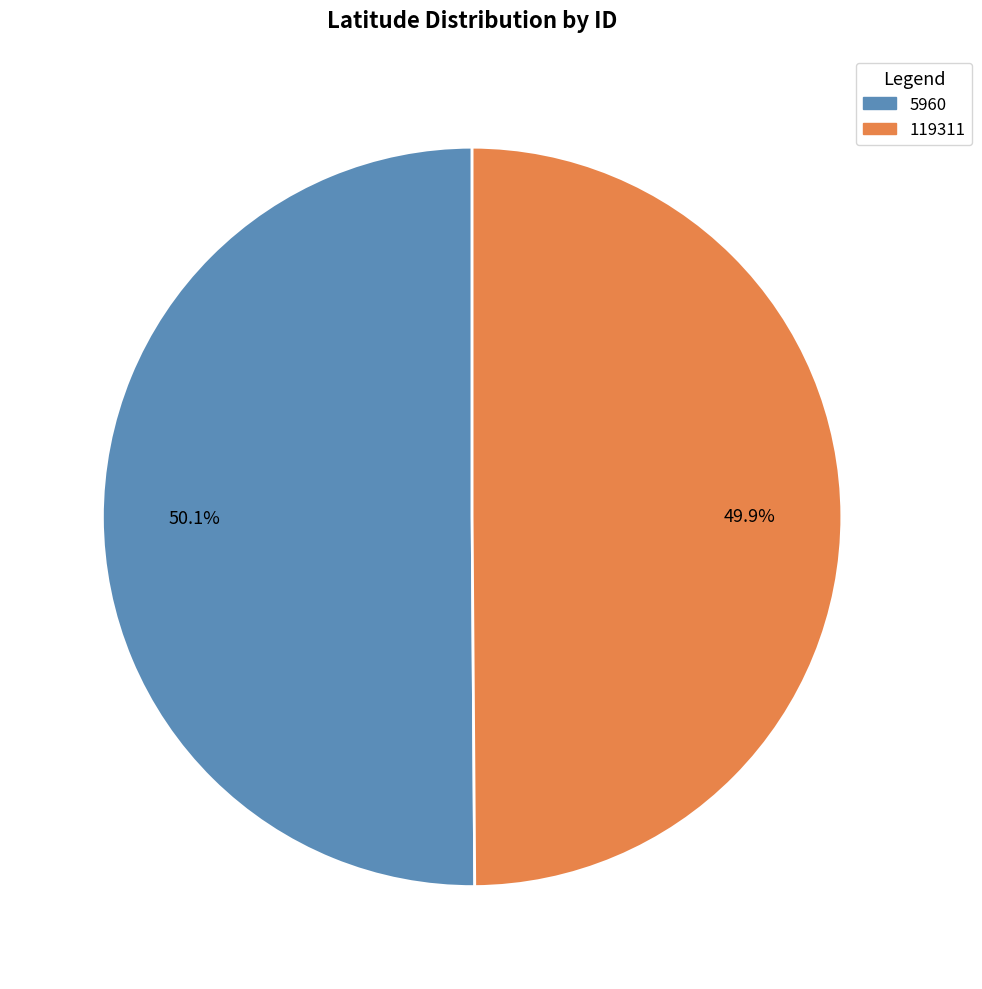

Does any single category account for the majority?

Yes